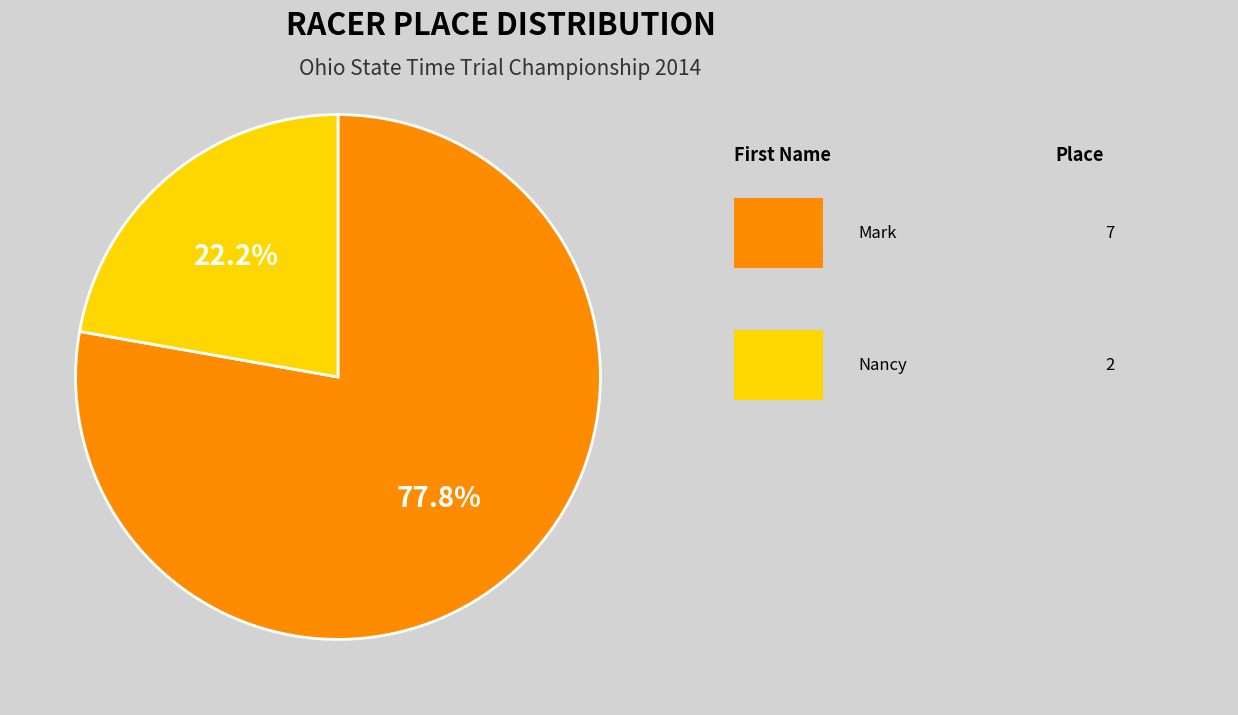

Is there any slice that represents more than half of the pie?

Yes